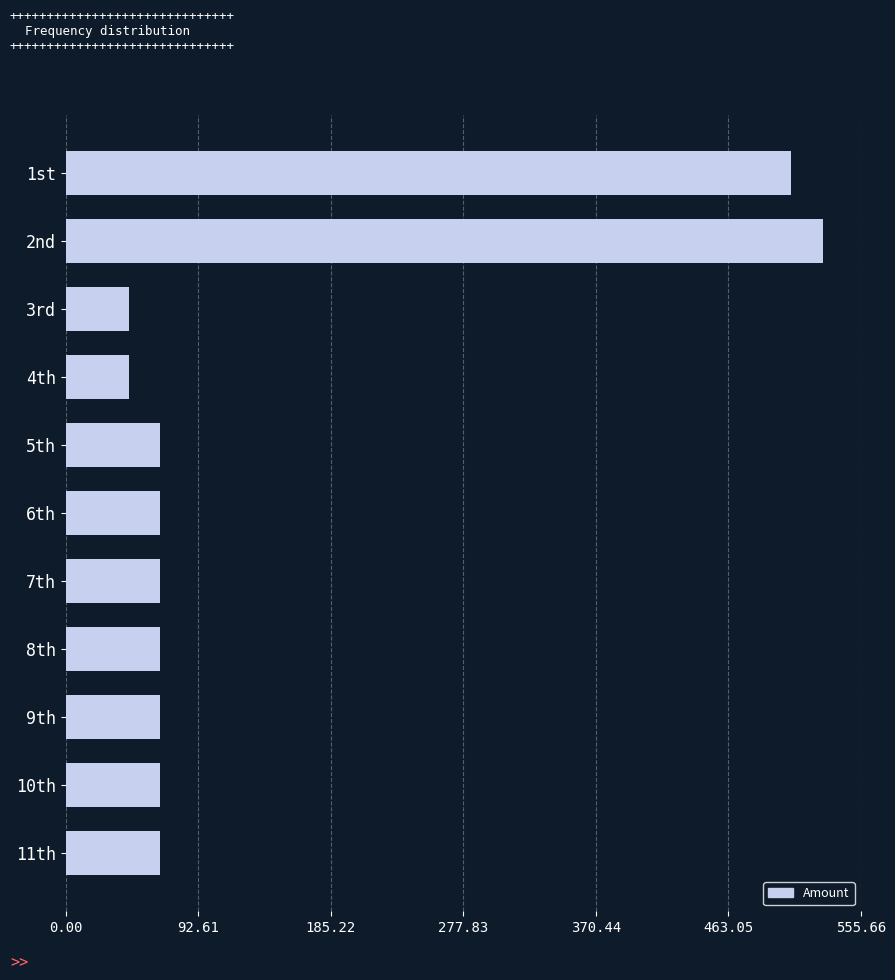

What is the minimum value shown in the chart?

44.1